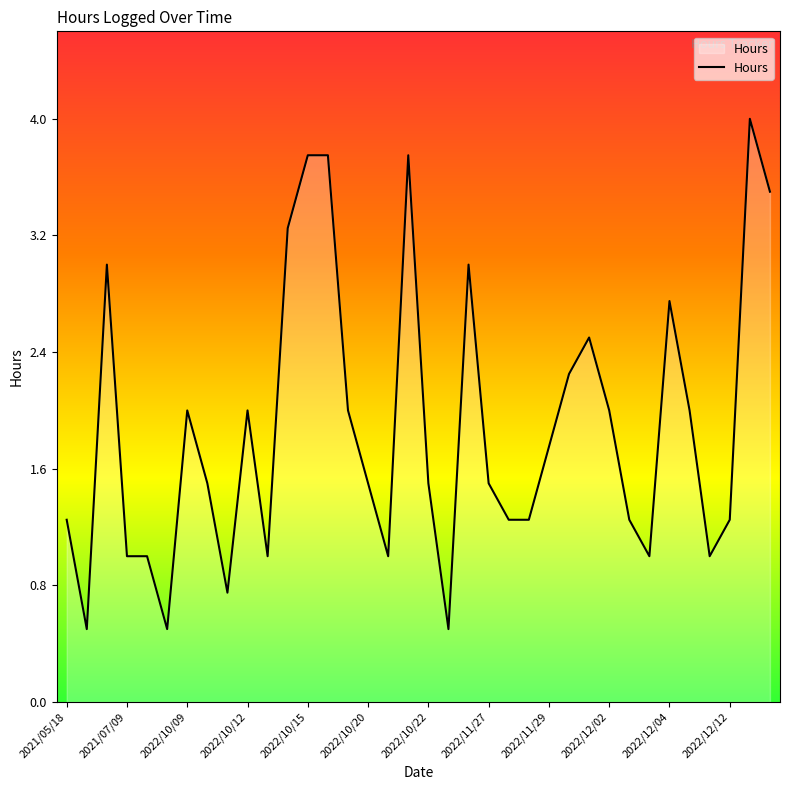

What is the maximum value shown in the chart?

4.0